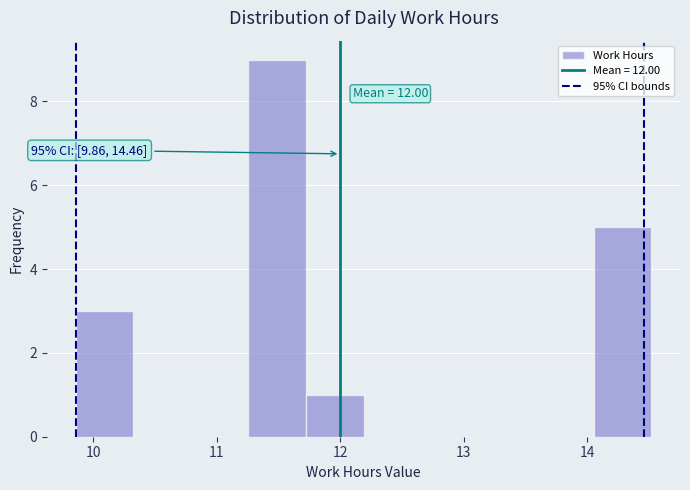

Over which range of the x-axis is the bar tallest?

11.3 to 11.7